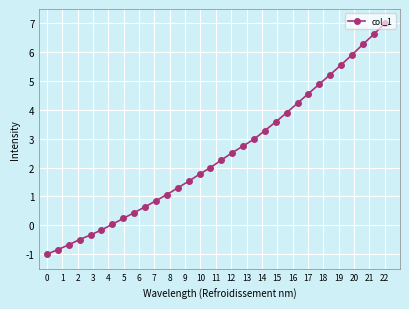

True or false: the data has more than 2 interior local peaks.

False